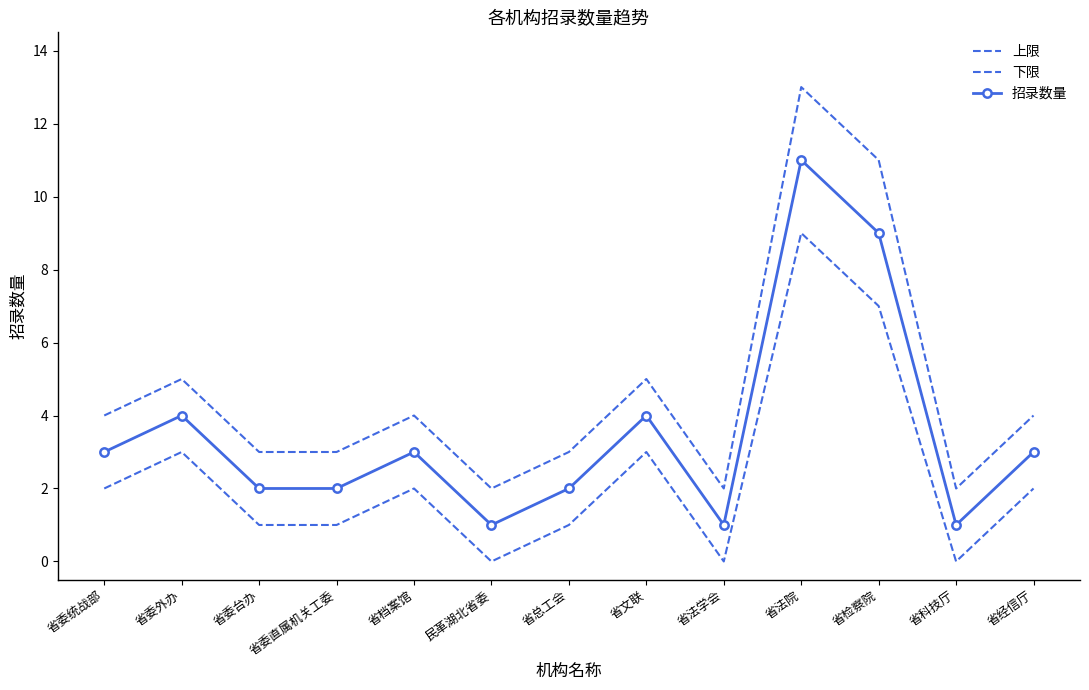

Which series has the largest total across all categories?

上限